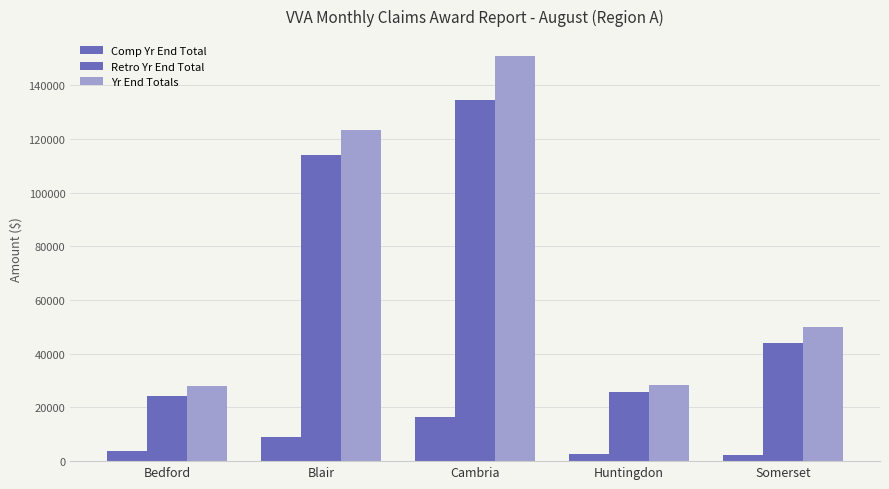

At which category is the sum across all series the highest?

Cambria